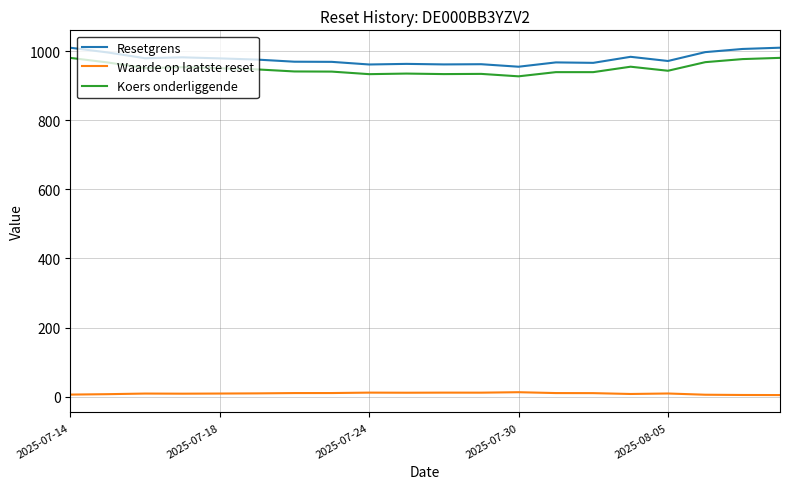

At how many categories does at least one series exceed 186?

20